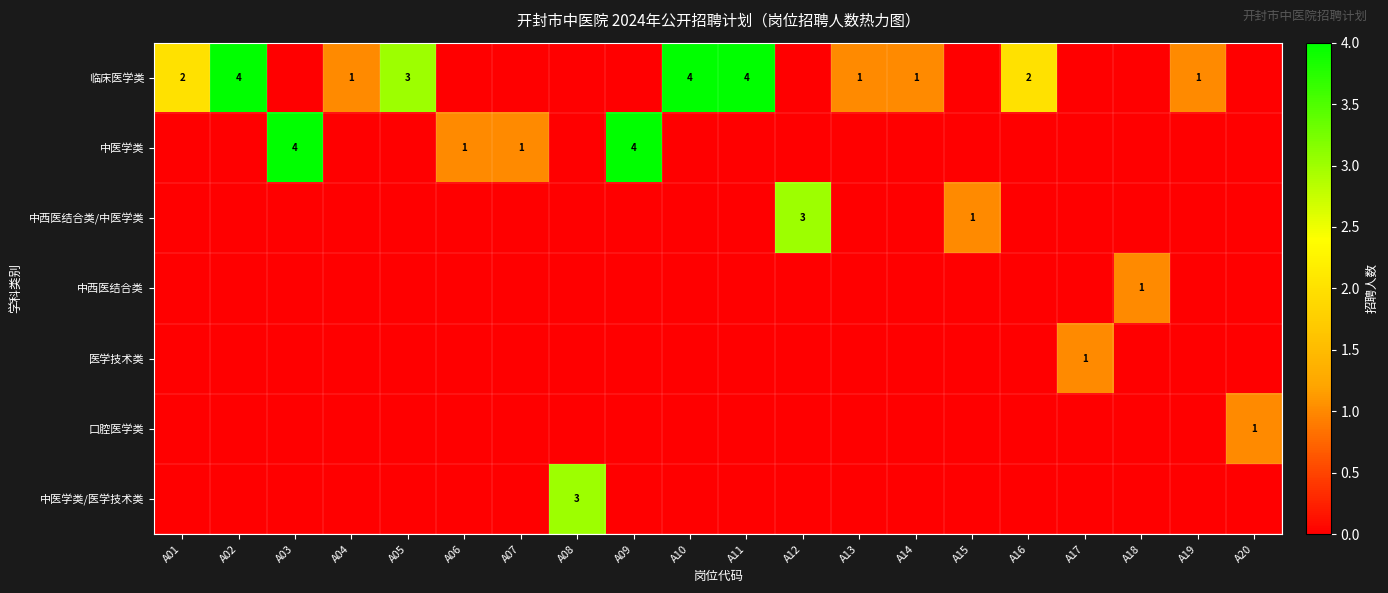

Is it true that 医学技术类 equals 1 at A17?

True